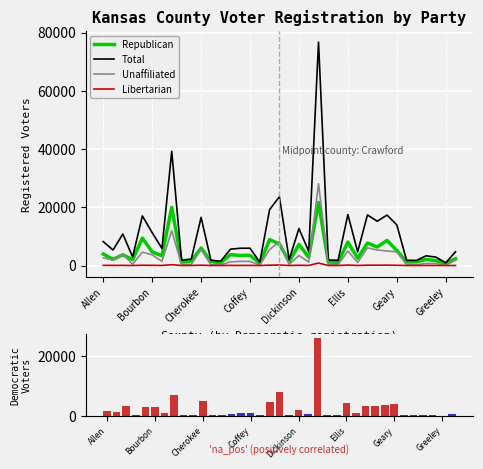

At which category is the sum across all series the highest?

22